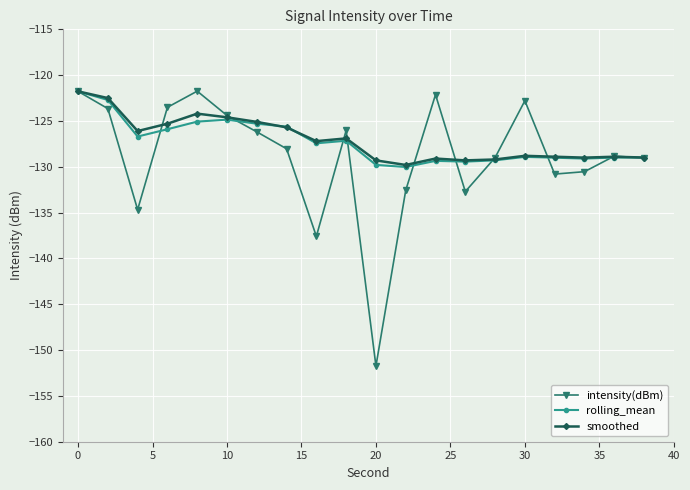

What is the value of the rolling_mean point at the 10th from the left?

-127.2